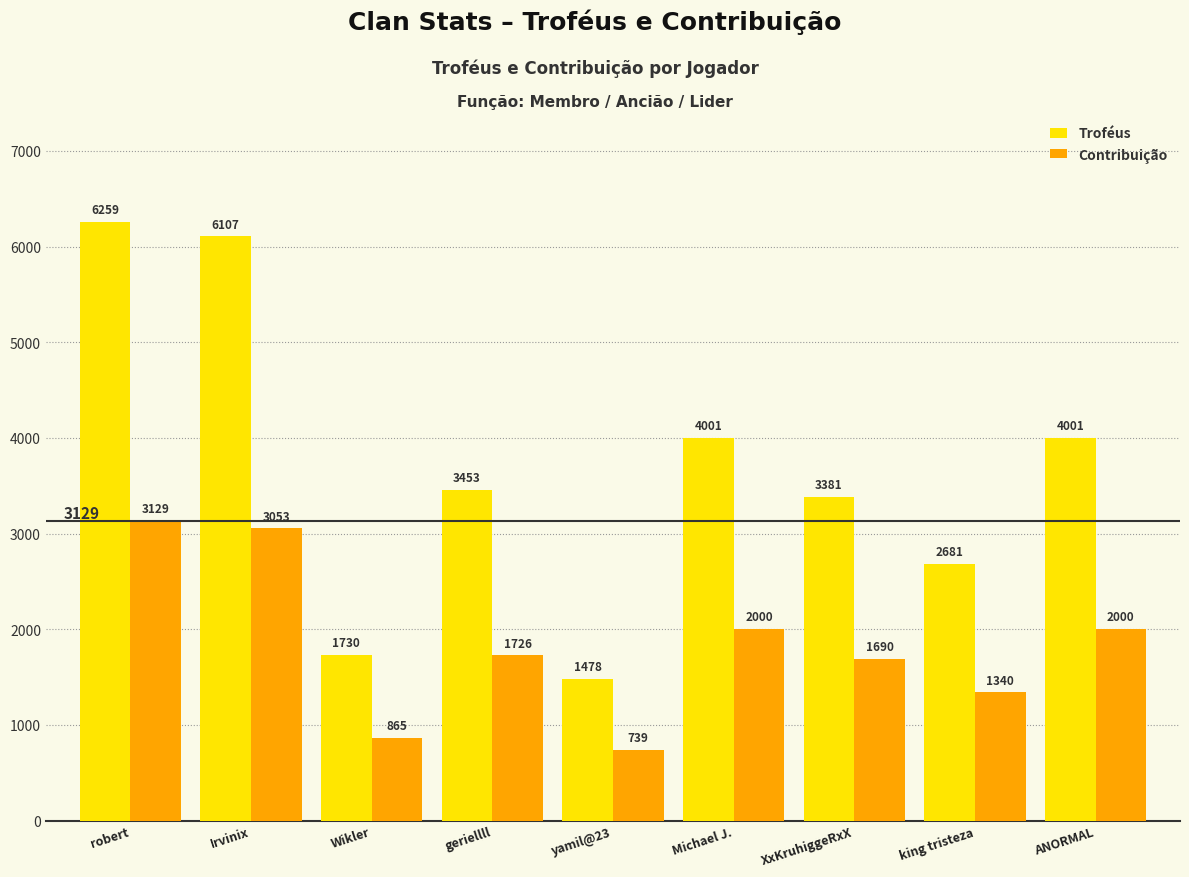

What is the lowest value of the Contribuição series?

739